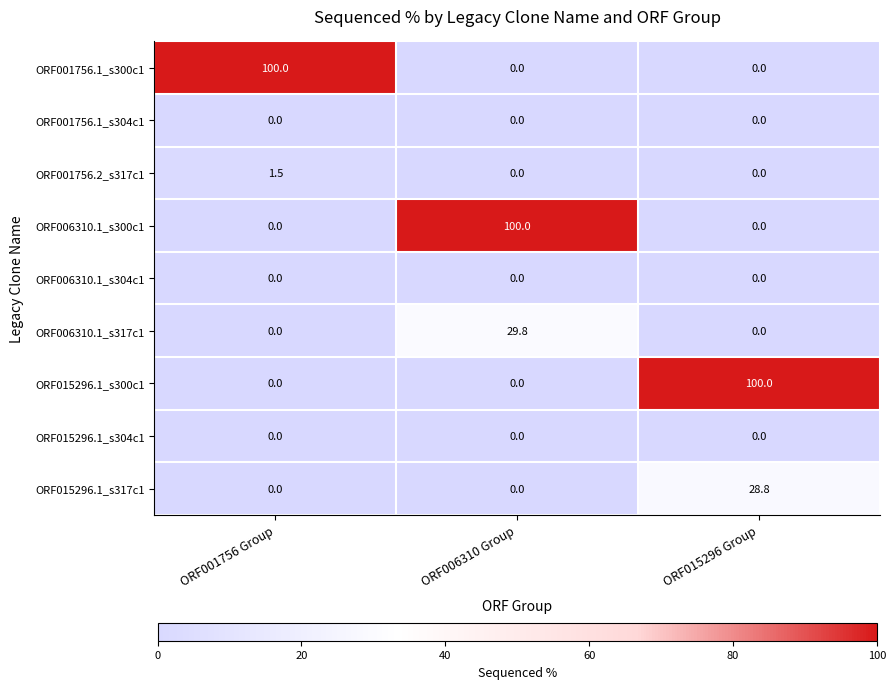

At which category is the sum across all series the highest?

ORF006310 Group